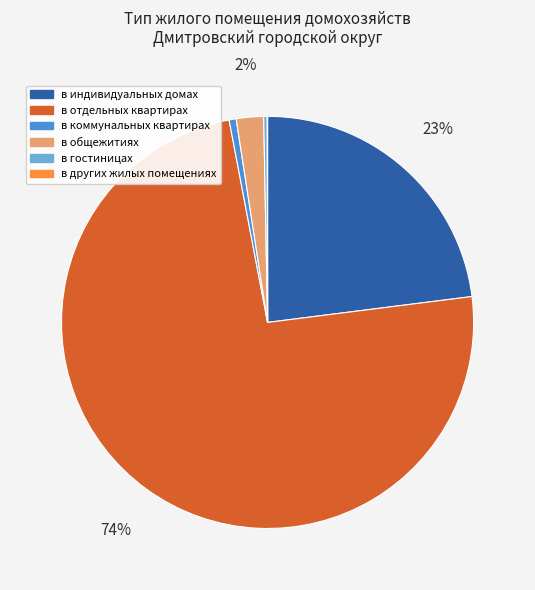

What is the ratio of the value at в индивидуальных домах to the value at в отдельных квартирах?

0.3